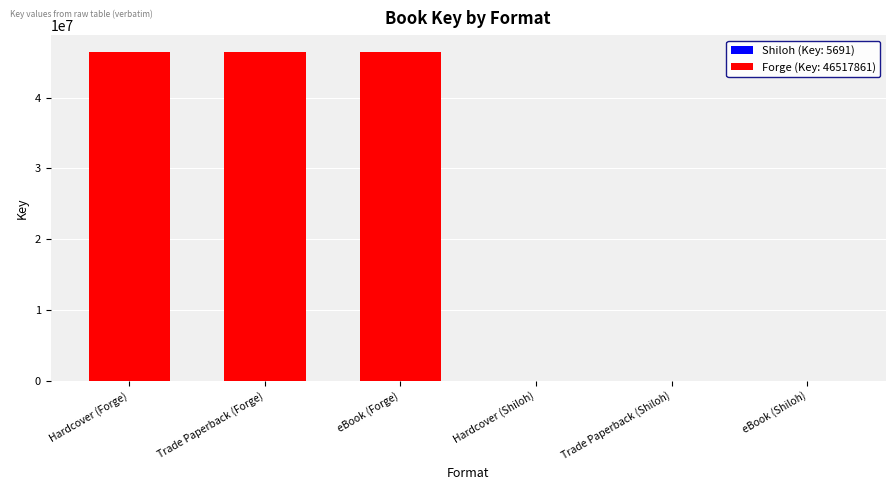

Which has a higher value, eBook (Forge) or eBook (Shiloh)?

eBook (Forge)